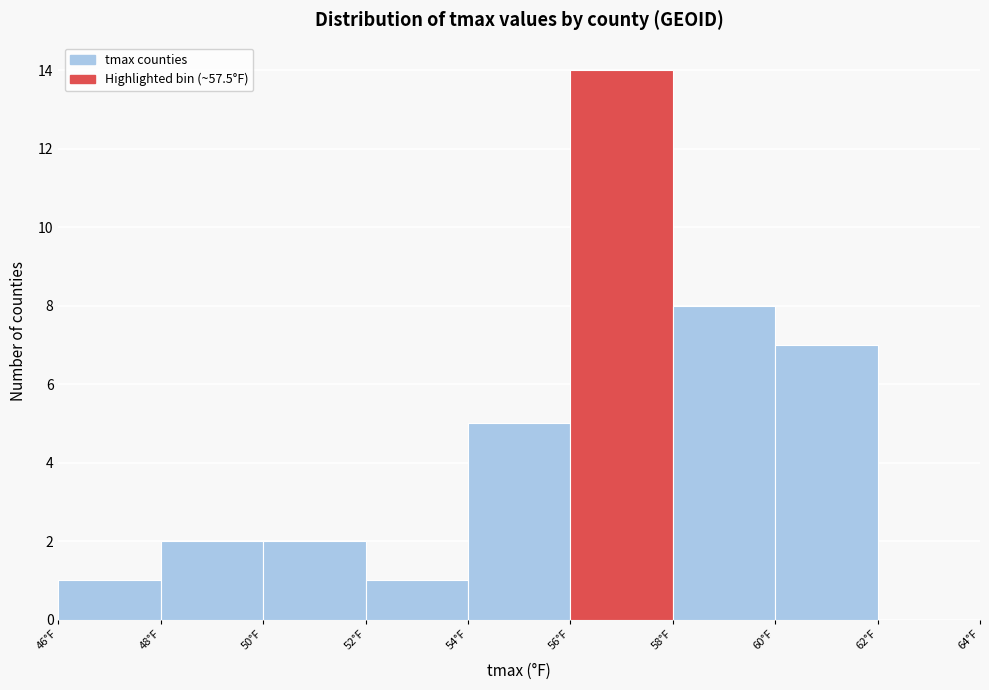

Reading left to right, list every bar in this chart as the range it spans on the x-axis followed by its height. The values are not printed on the chart, so give them approximately, as read against the axis.

46 to 48: 1
48 to 50: 2
50 to 52: 2
52 to 54: 1
54 to 56: 5
56 to 58: 14
58 to 60: 8
60 to 62: 7
62 to 64: 0